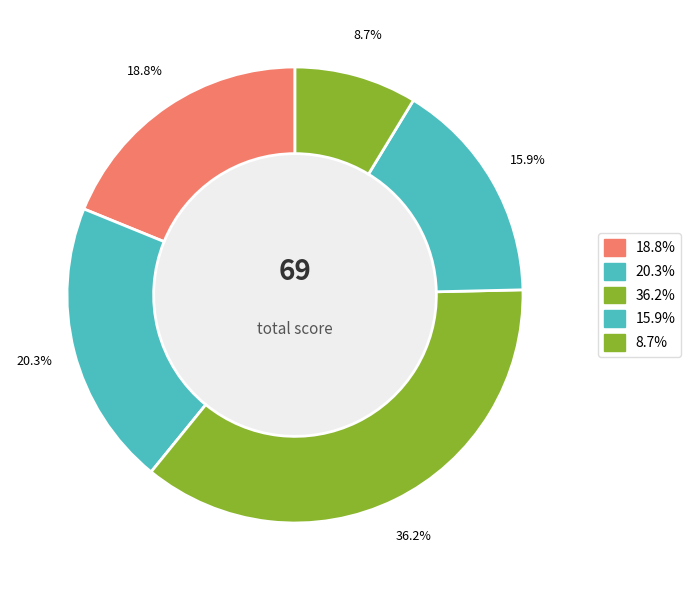

Count the number of slices in the pie.

5